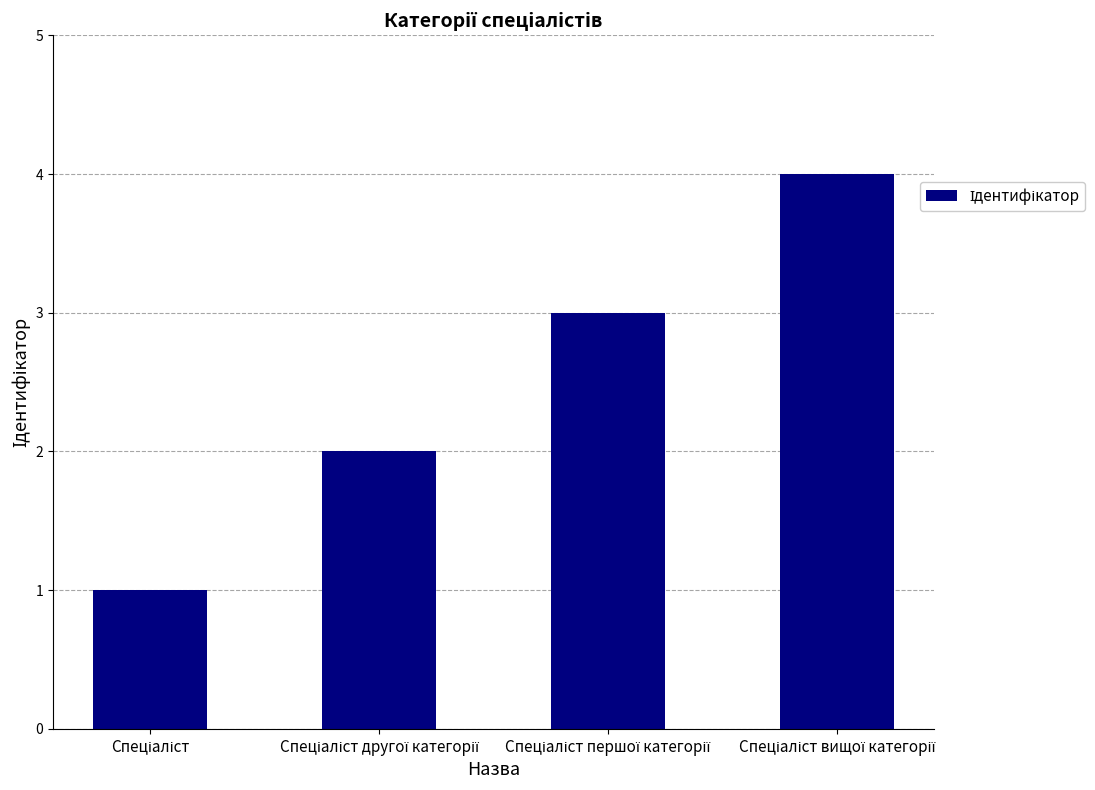

How many distinct data groups are displayed?

1